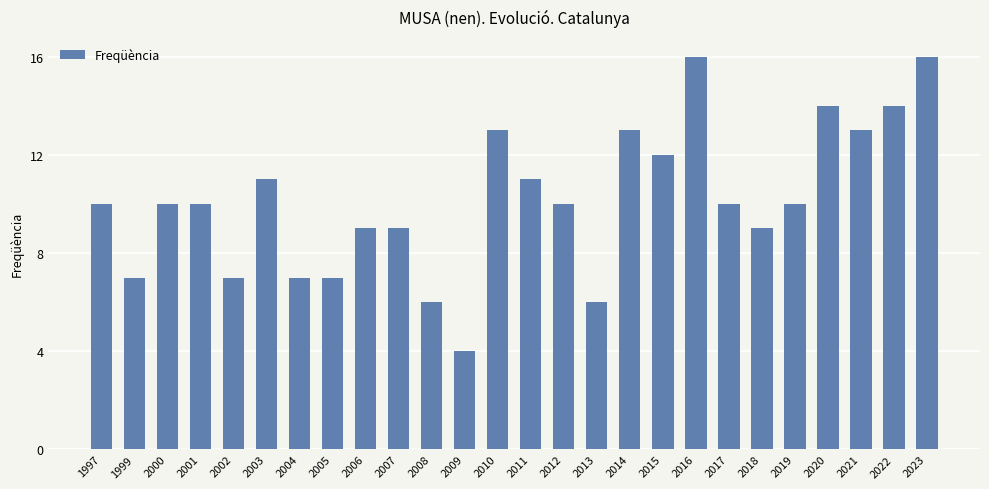

Approximately how many times larger is the value at 2018 compared to 2002?

1.3